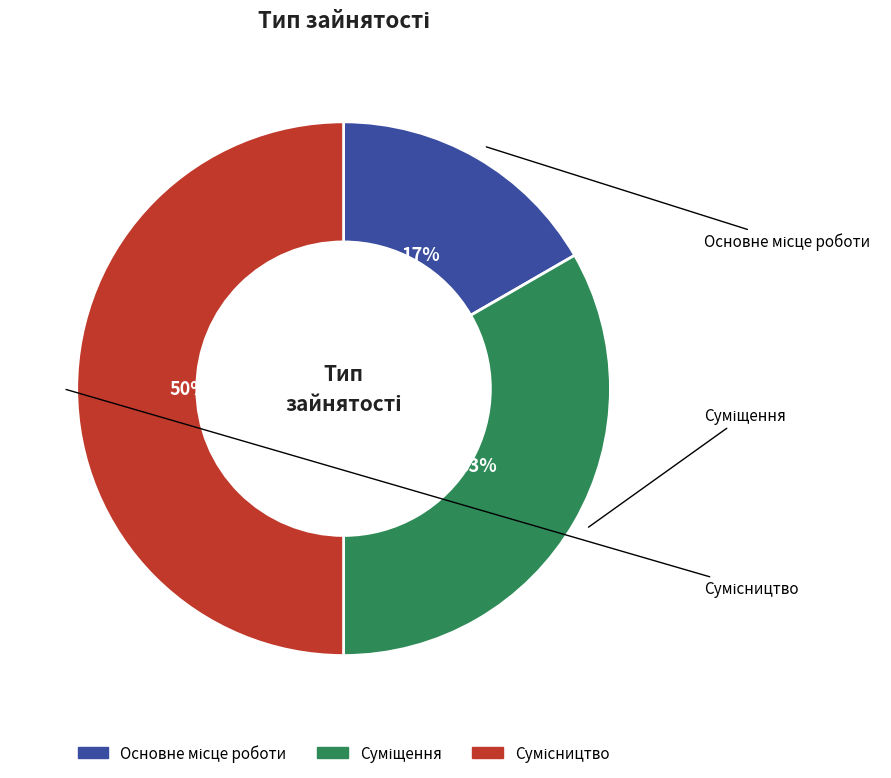

How many segments does this pie chart have?

3